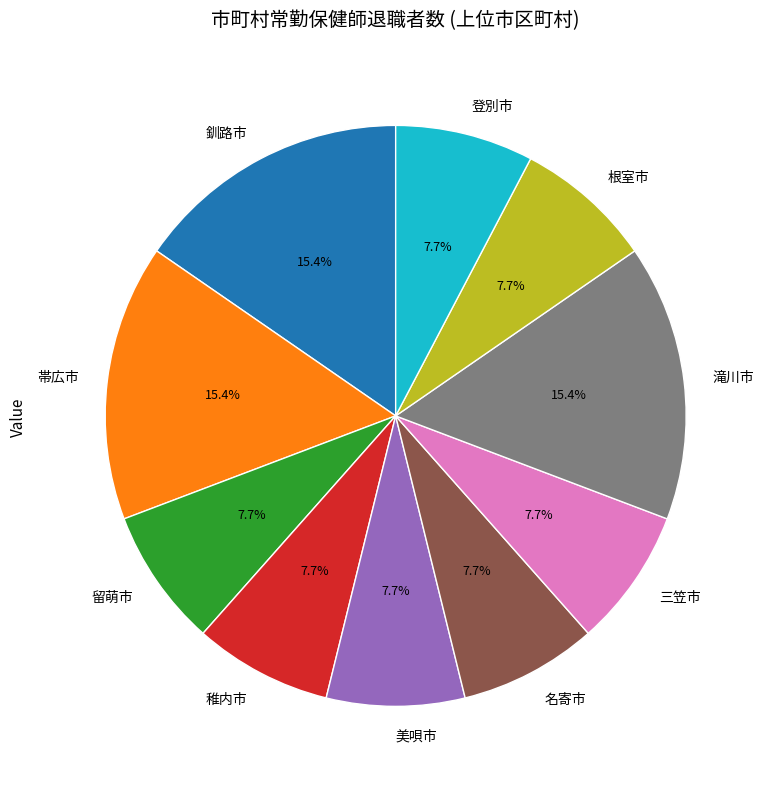

What percentage is the 美唄市 slice, to the nearest percent?

8%